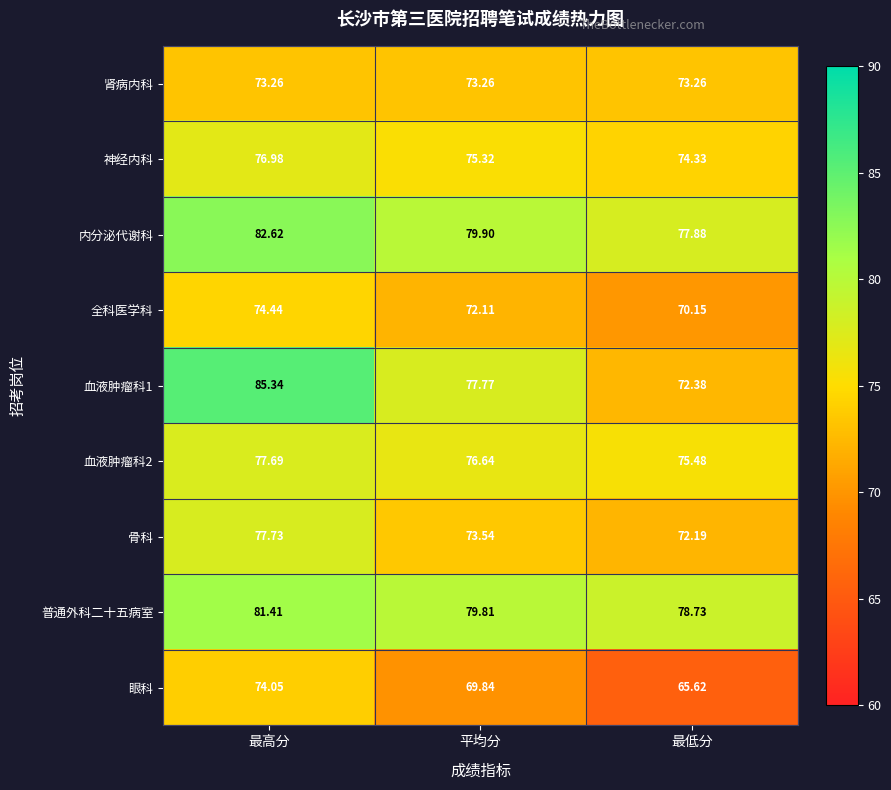

At 最高分, list the series in order from largest to smallest.

血液肿瘤科1, 内分泌代谢科, 普通外科二十五病室, 骨科, 血液肿瘤科2, 神经内科, 全科医学科, 眼科, 肾病内科